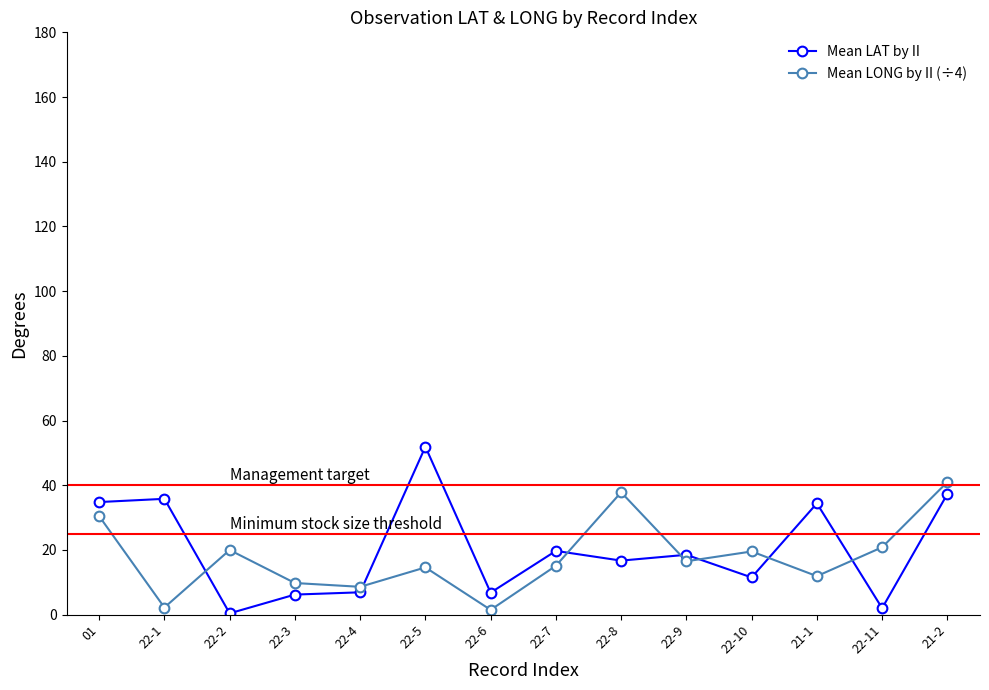

Where does the Mean LONG by II (÷4) series first go above 16?

01